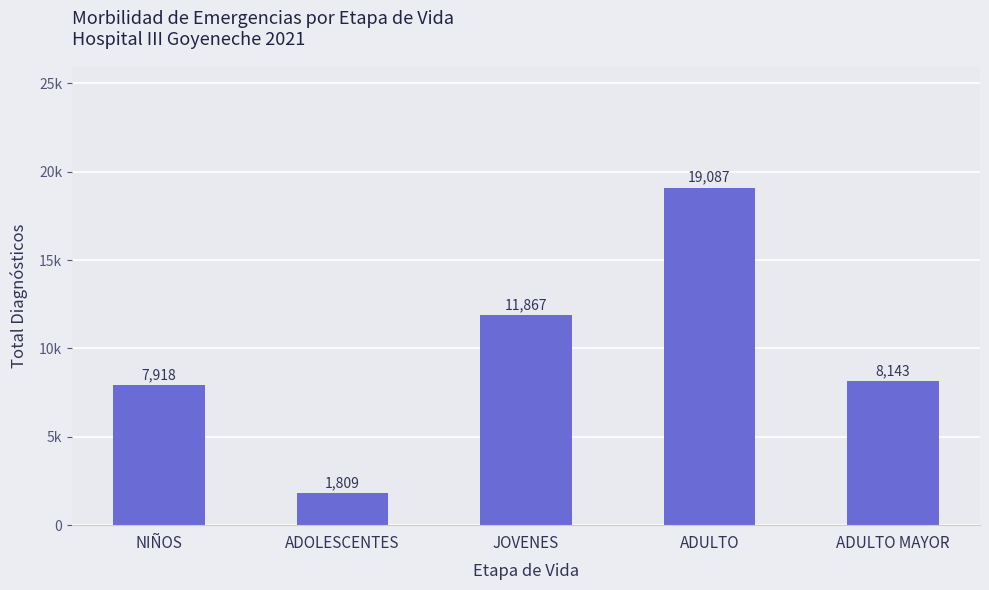

Which has a higher value, JOVENES or NIÑOS?

JOVENES